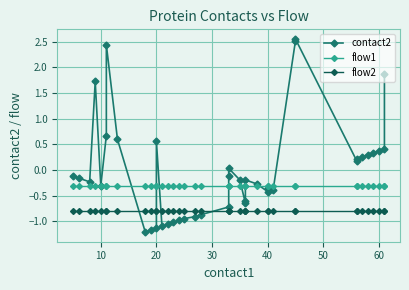

How many categories are shown in the chart?

40